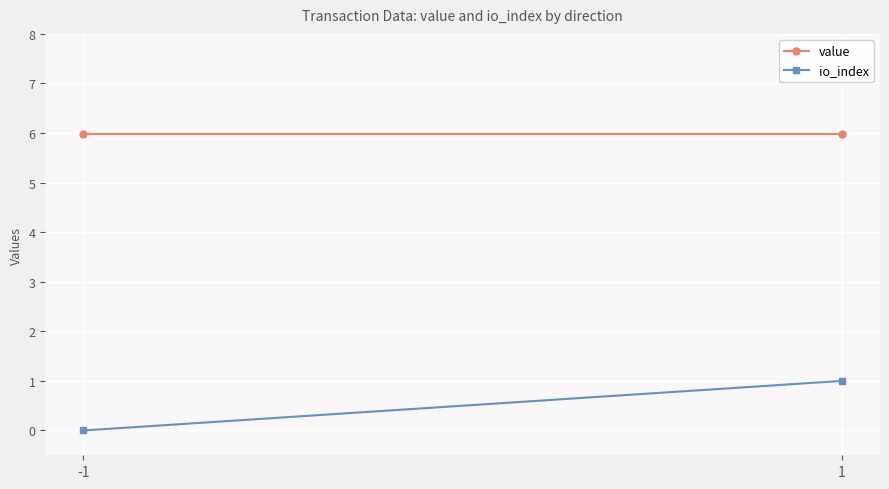

At which label is io_index closest to 0?

-1